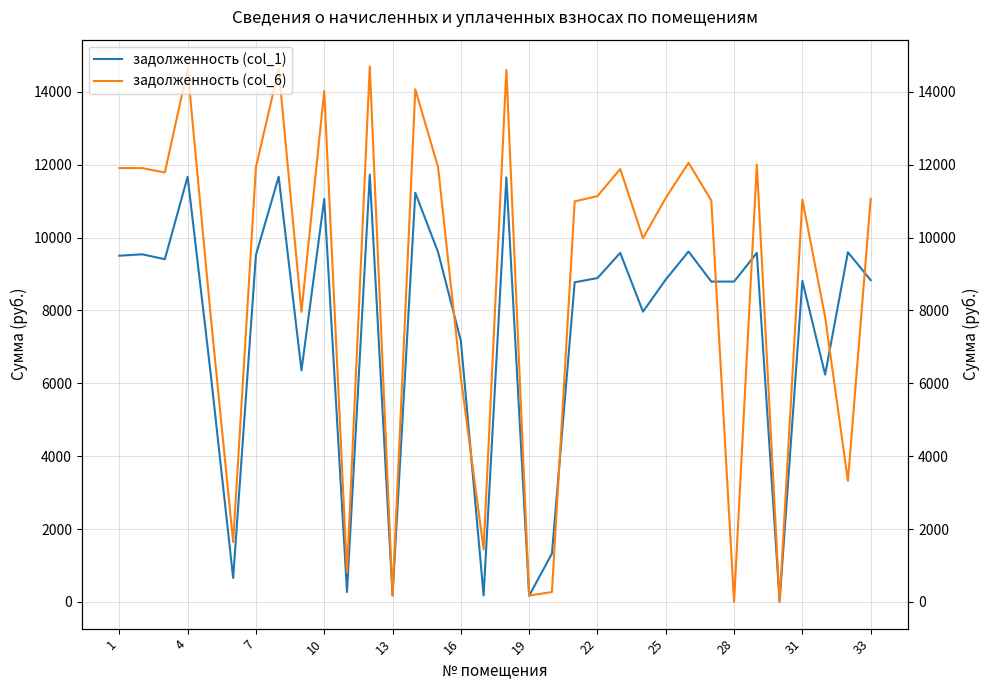

What is the label of the 1st point from the left?

1